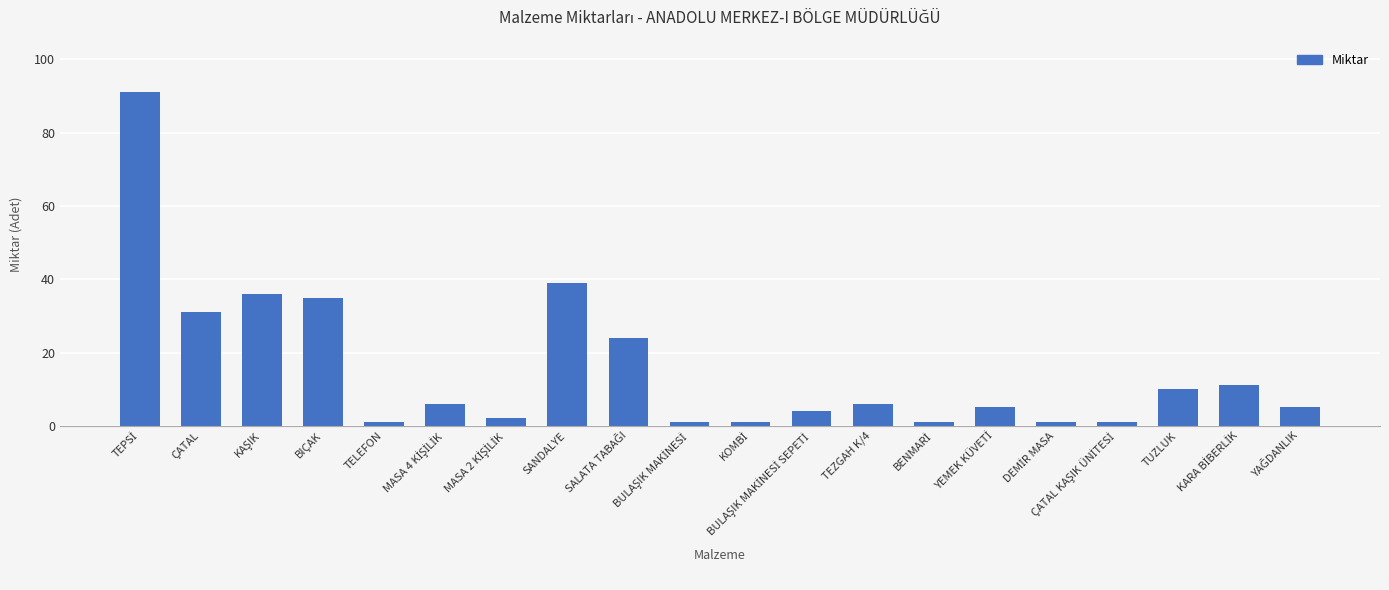

How many bars are there in total?

20